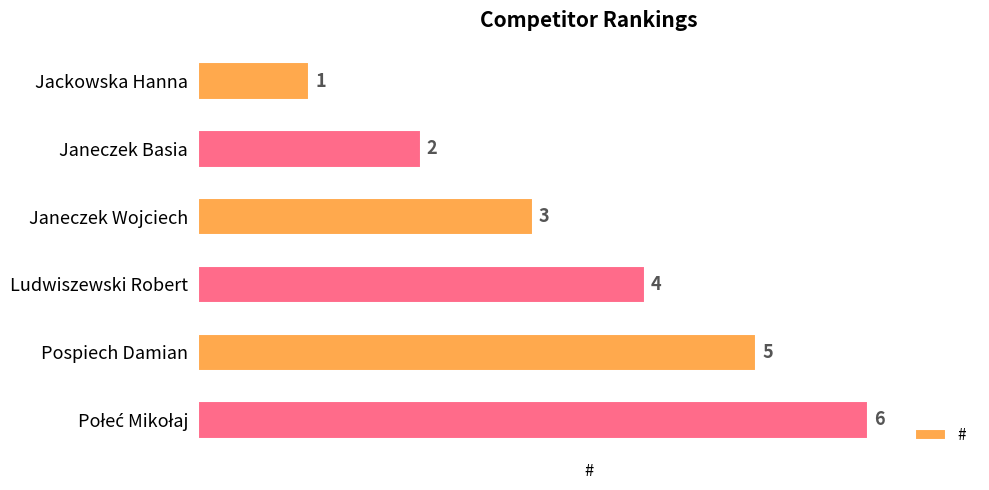

What is the minimum value shown in the chart?

1